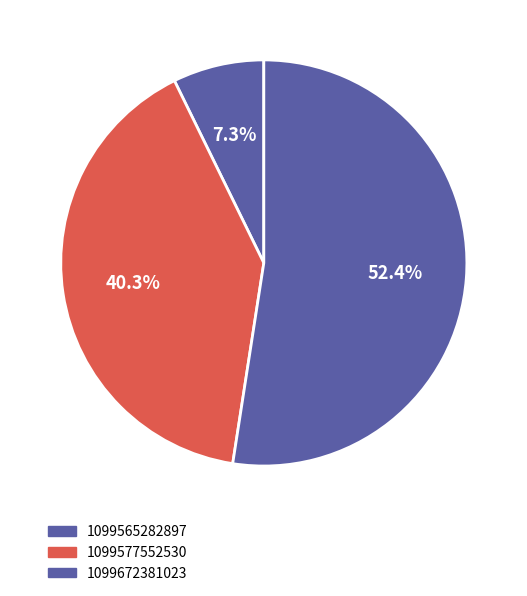

What is the majority slice?

1099672381023